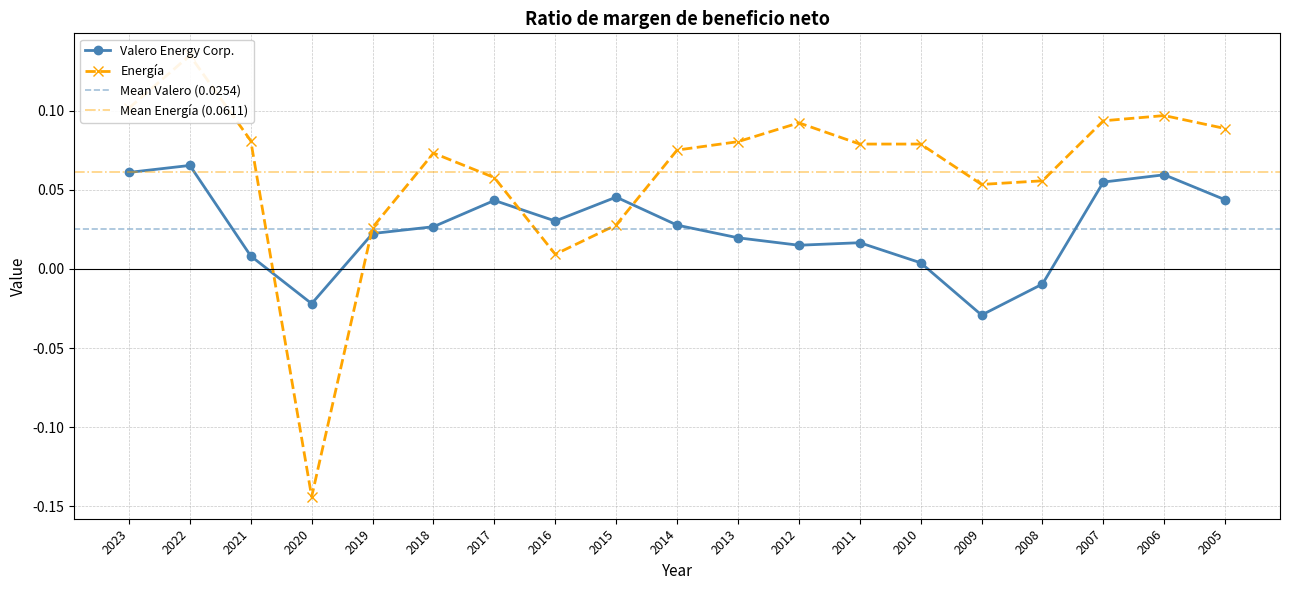

What are all the series names shown in the legend?

Valero Energy Corp., Energia